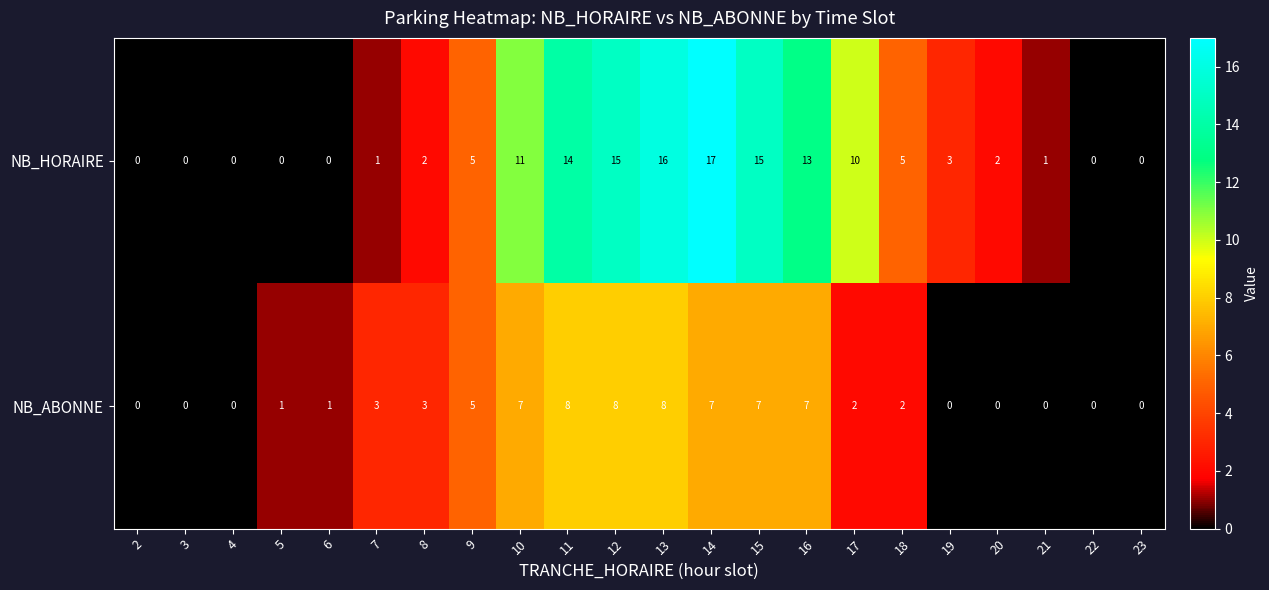

Which series has the largest range (max minus min)?

NB_HORAIRE